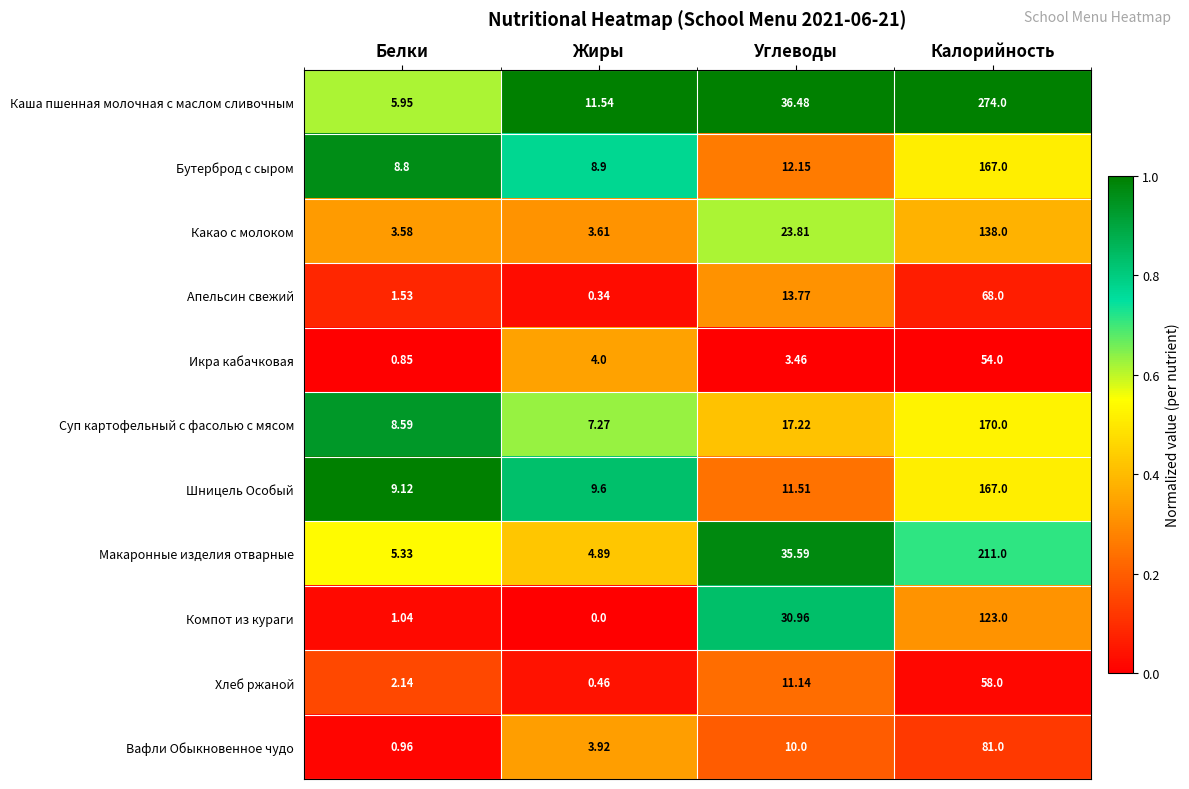

Which series has the widest spread of values?

Каша пшенная молочная с маслом сливочным